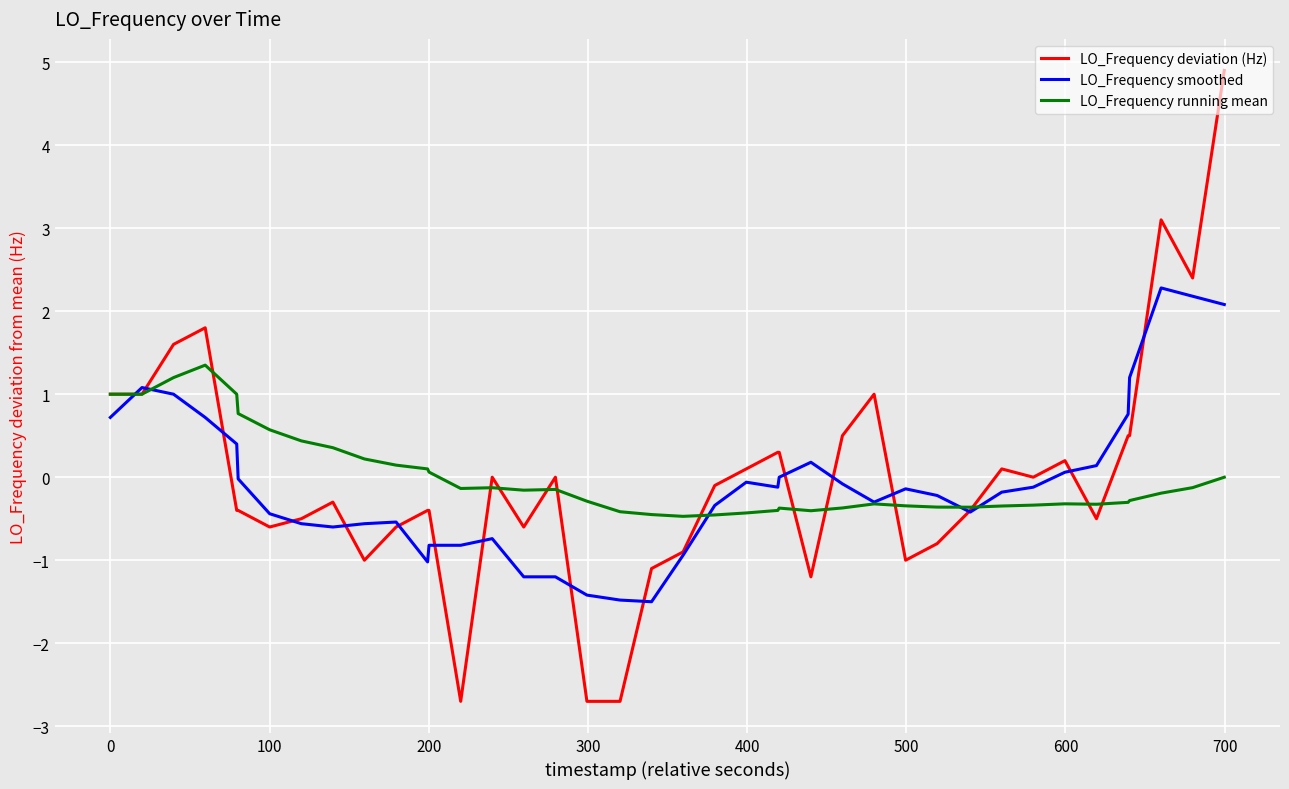

What is the minimum value for LO_Frequency smoothed?

-1.5